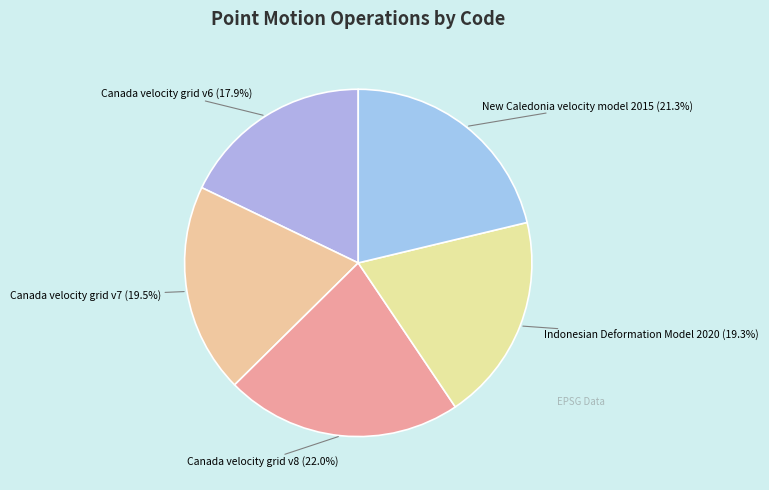

Is the sum of Canada velocity grid v6 and Canada velocity grid v8 greater than half?

No